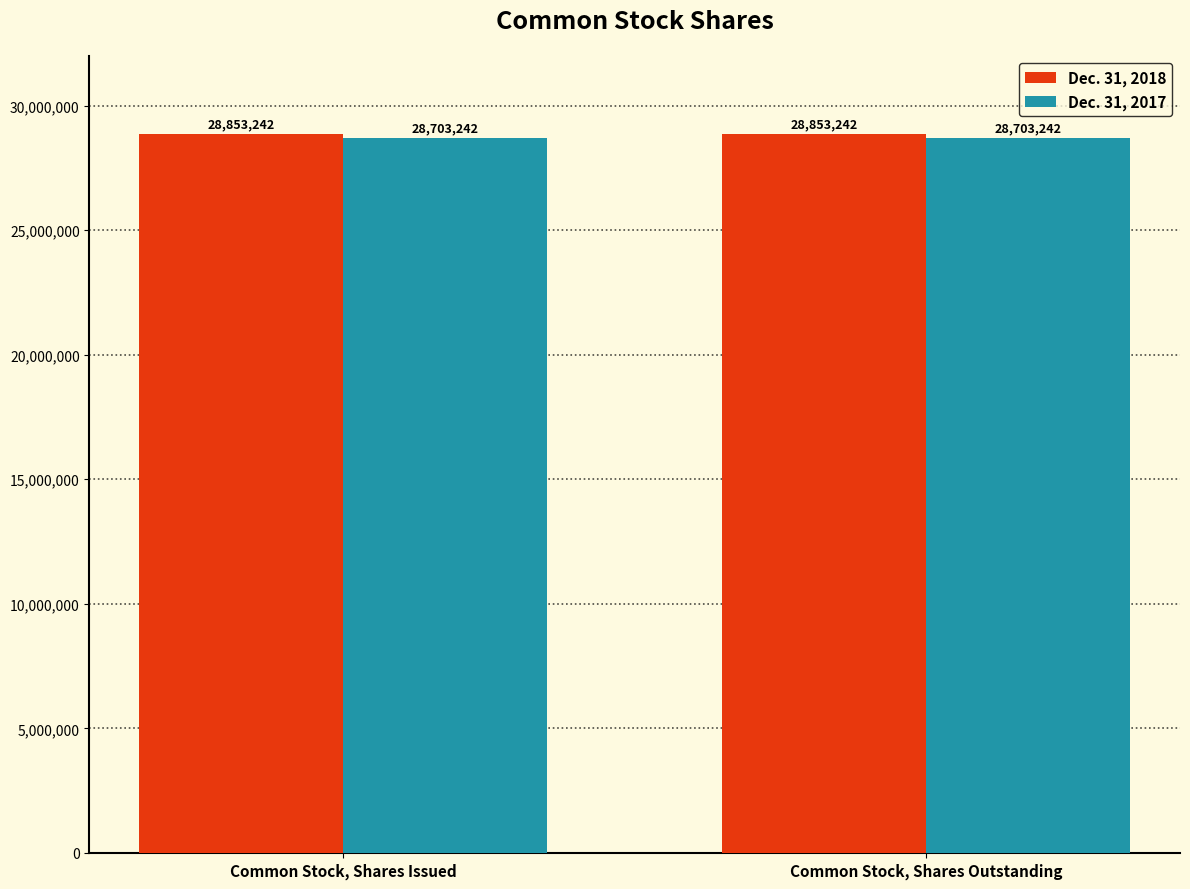

What is the highest value of the Dec. 31, 2017 series?

28703242